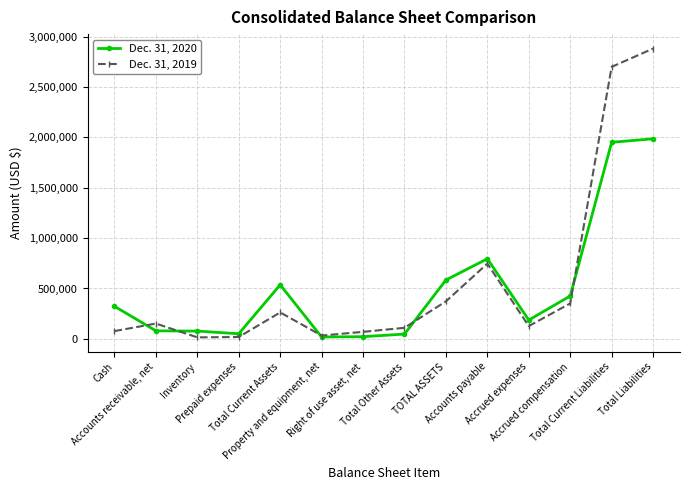

What is the total value across all series at Total Current Liabilities?

4650057